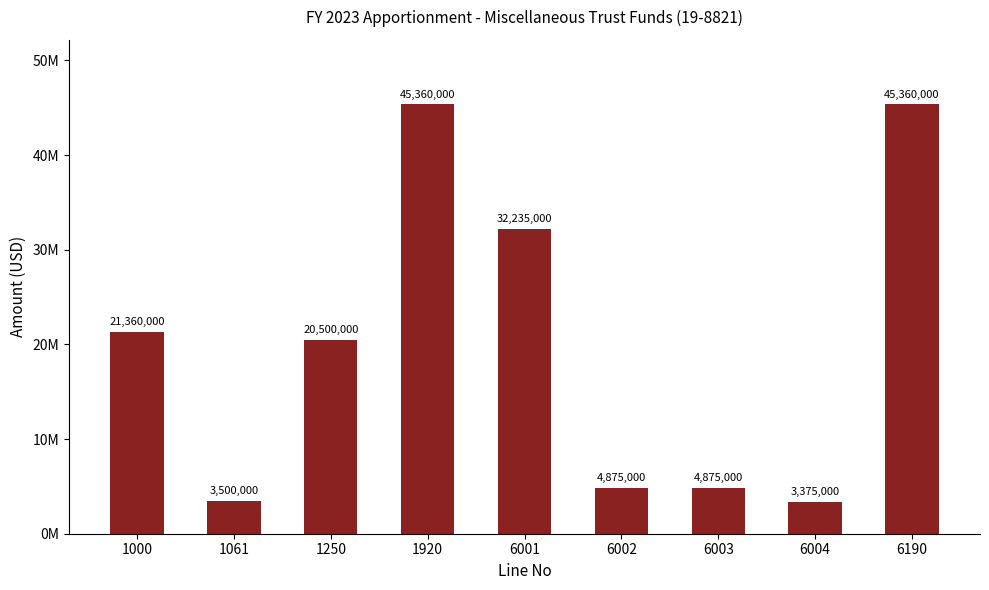

Reading left to right, extract all data points from this chart.

1000=21360000	1061=3500000	1250=20500000	1920=45360000	6001=32235000	6002=4875000	6003=4875000	6004=3375000	6190=45360000